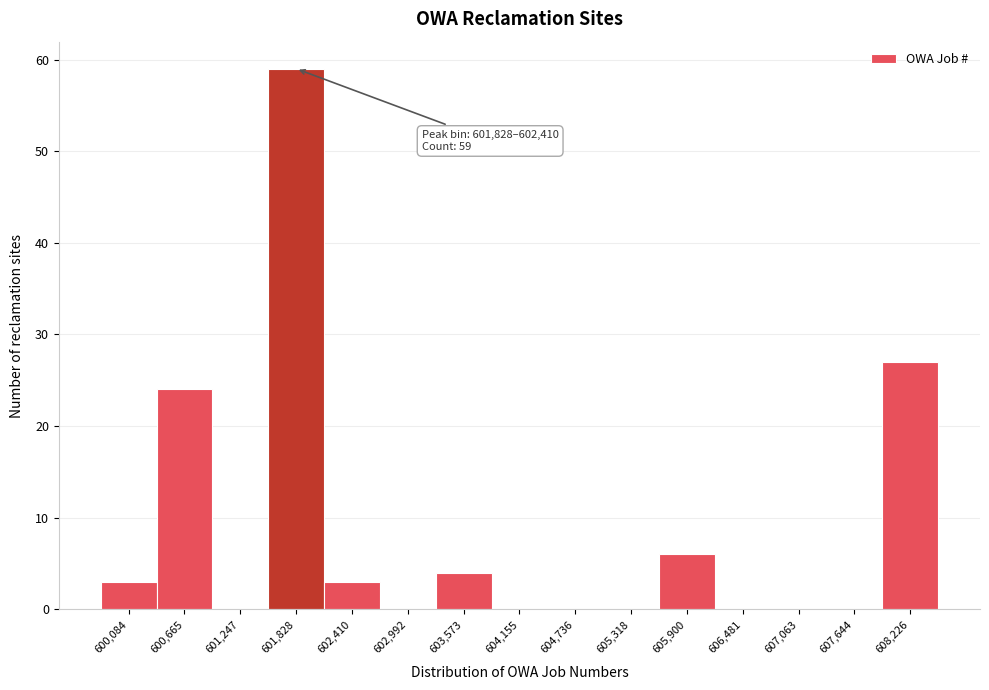

Reading left to right, list all the values displayed in this chart.

600,084=3	600,665=24	601,247=0	601,828=59	602,410=3	602,992=0	603,573=4	604,155=0	604,736=0	605,318=0	605,900=6	606,481=0	607,063=0	607,644=0	608,226=27